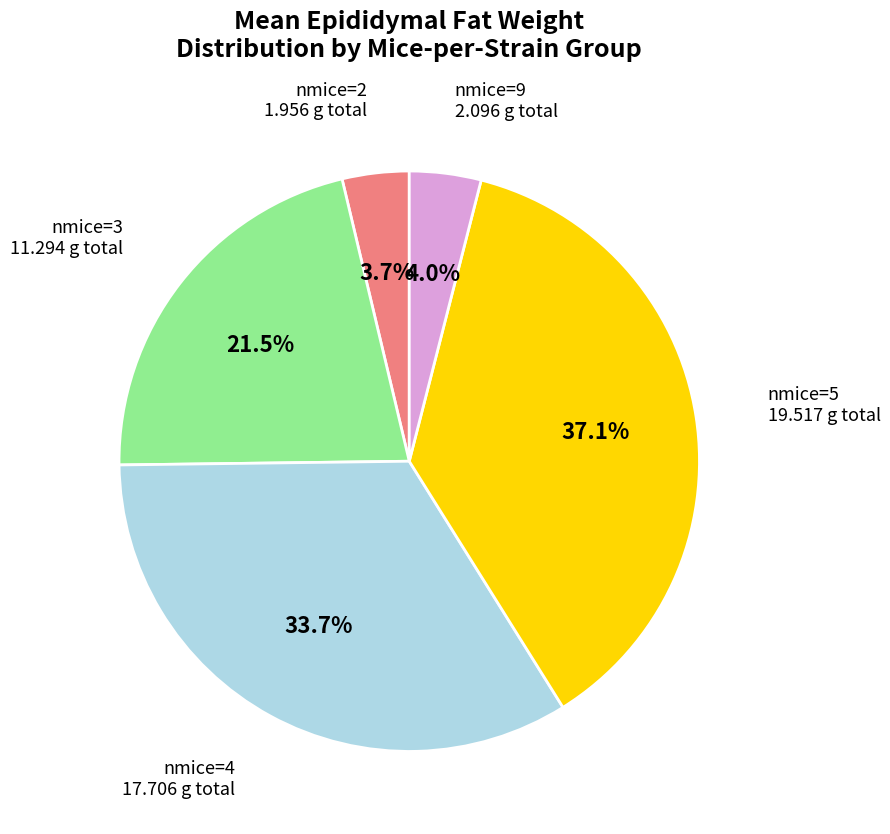

Does any single category account for the majority?

No